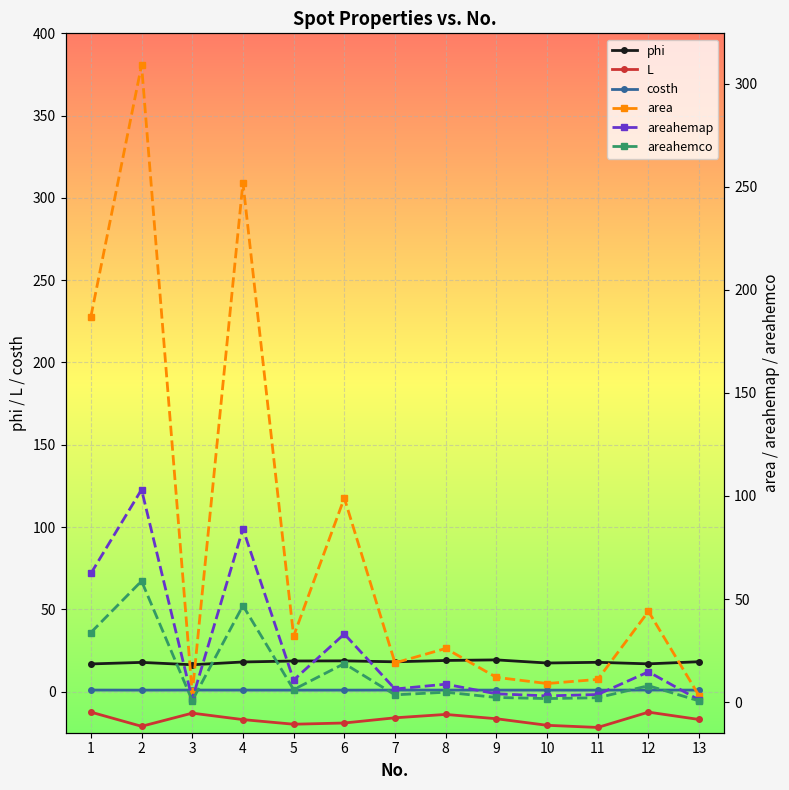

The areahemco series shows 0.1 at 13. True or false?

False